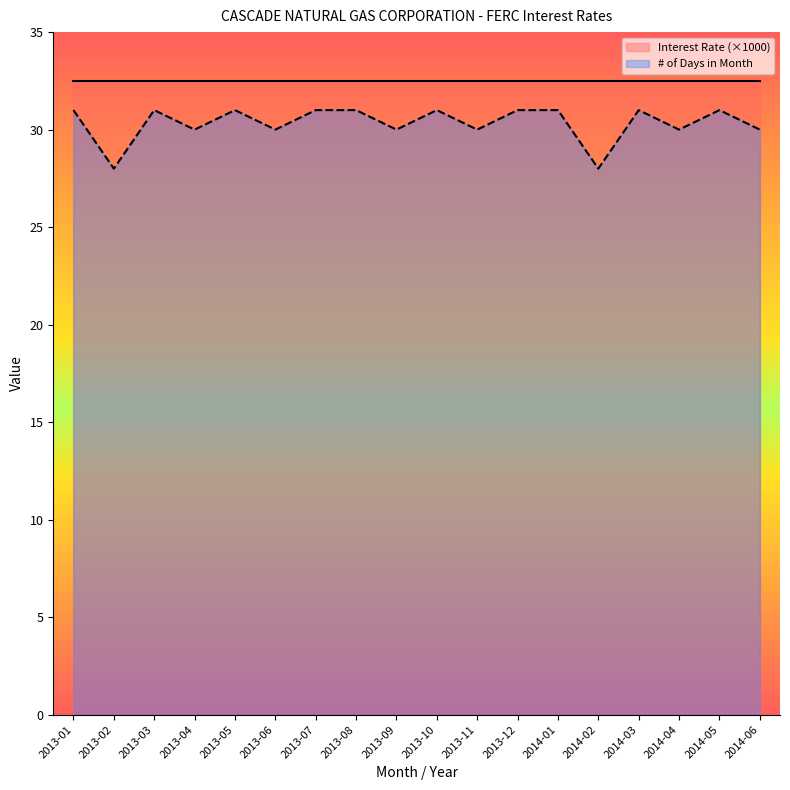

What position from the left is 2013-06?

6